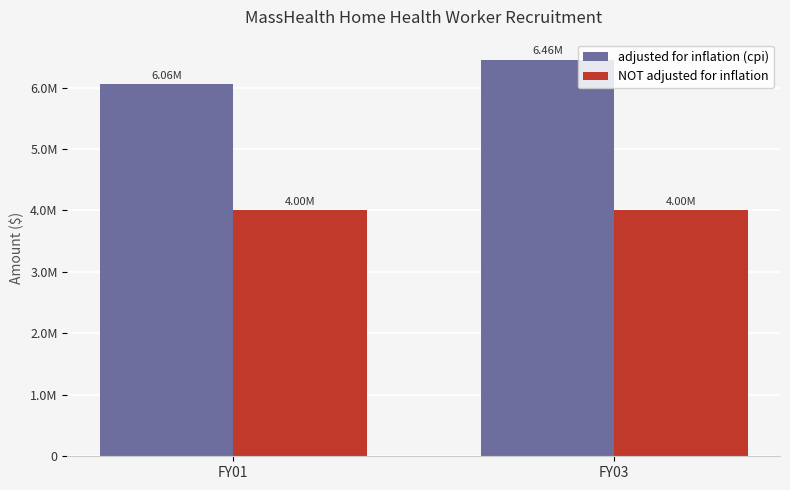

Does the chart contain stacked bars?

No